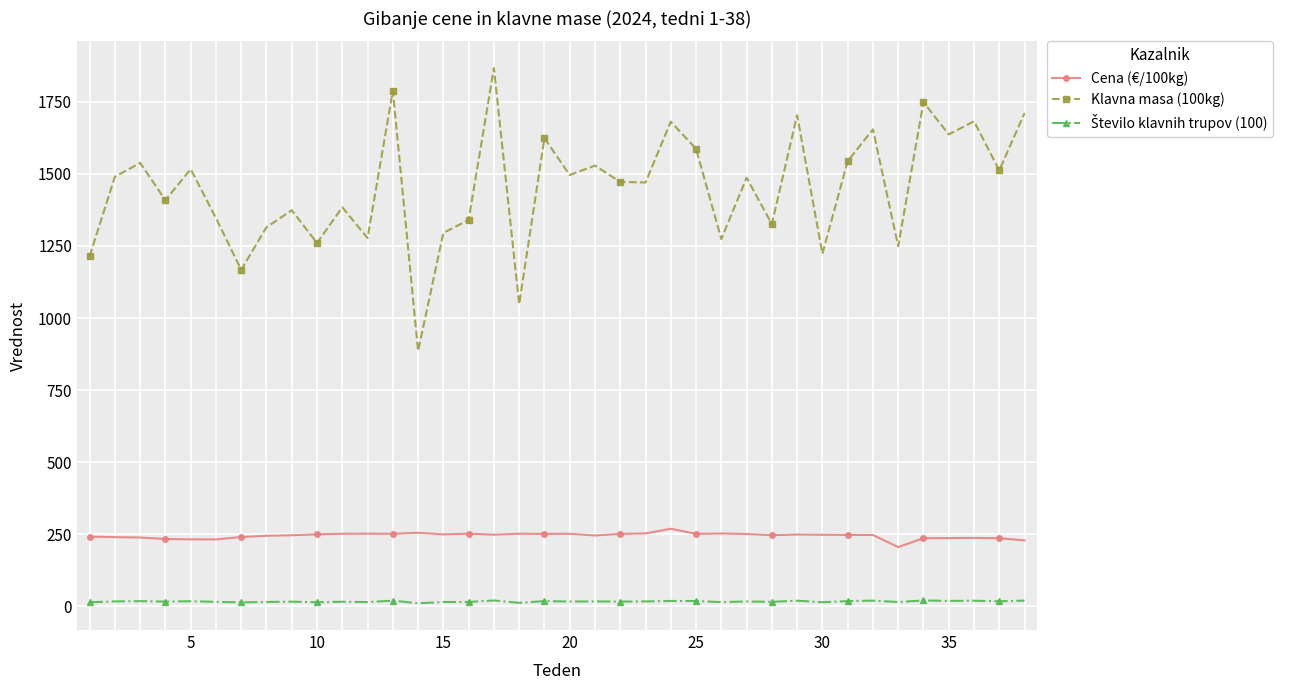

What is the greatest value displayed?

1867.6